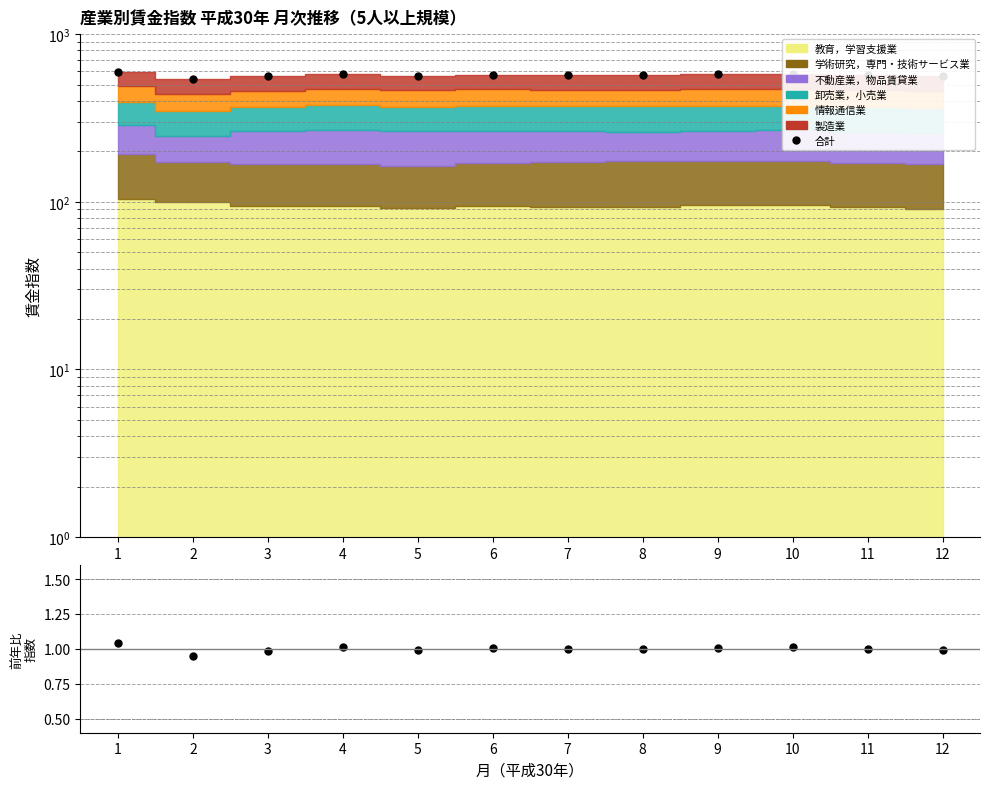

True or false: 合計 has a value of 573.6 at 6.

True